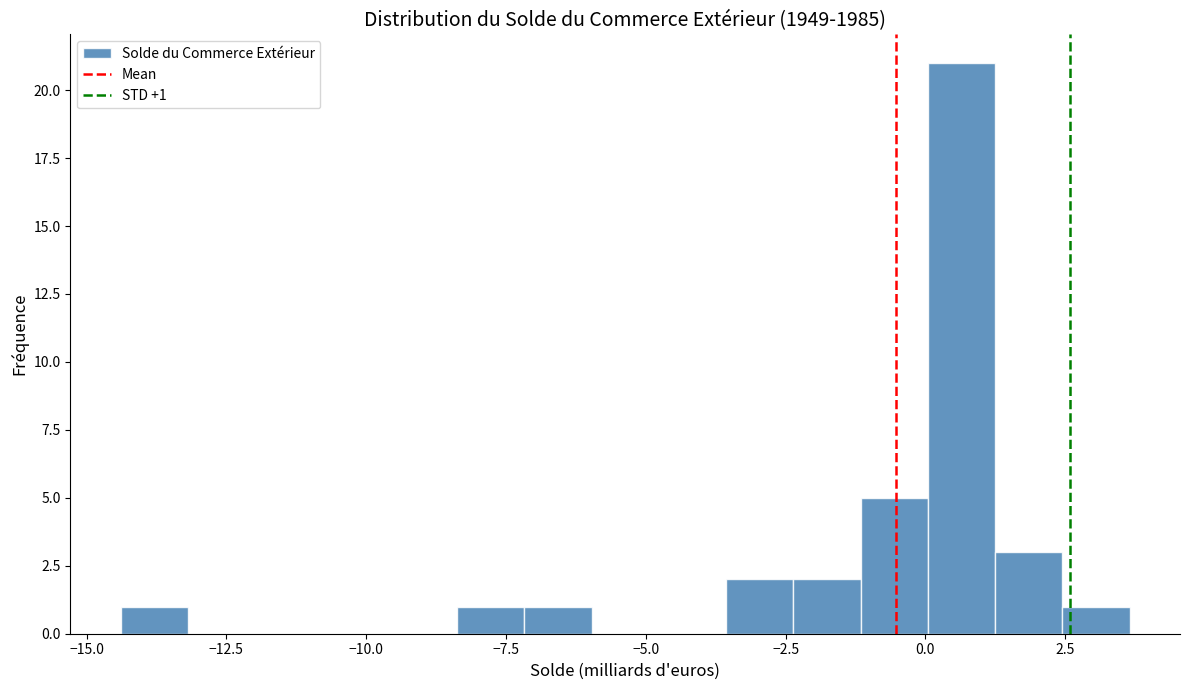

Read against the x-axis, roughly where is the centre of the tallest bar?

0.5